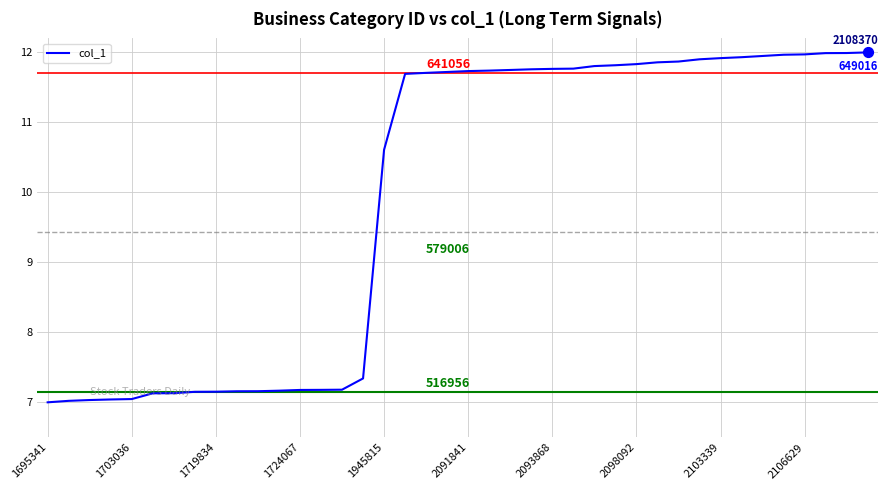

What is the greatest value displayed?

12.0